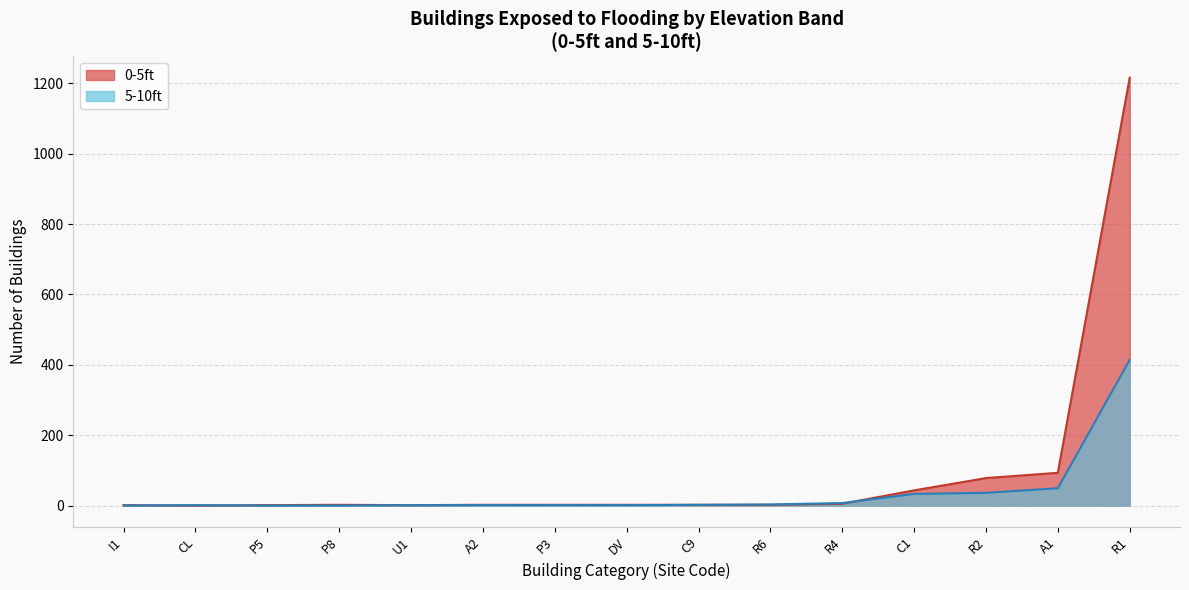

At how many categories does at least one series exceed 558?

1